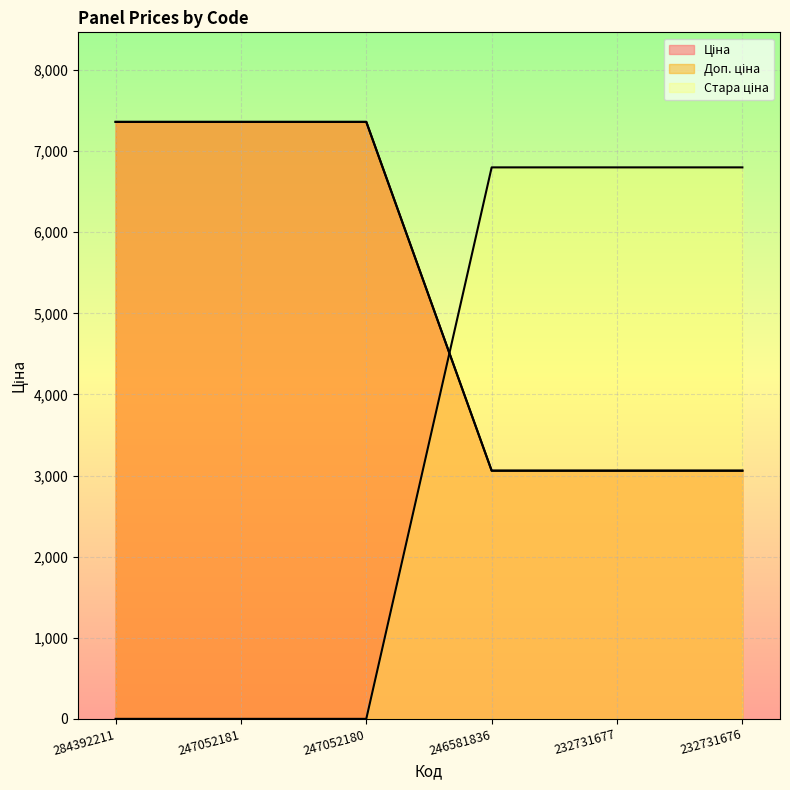

Count the number of categories in the chart.

6